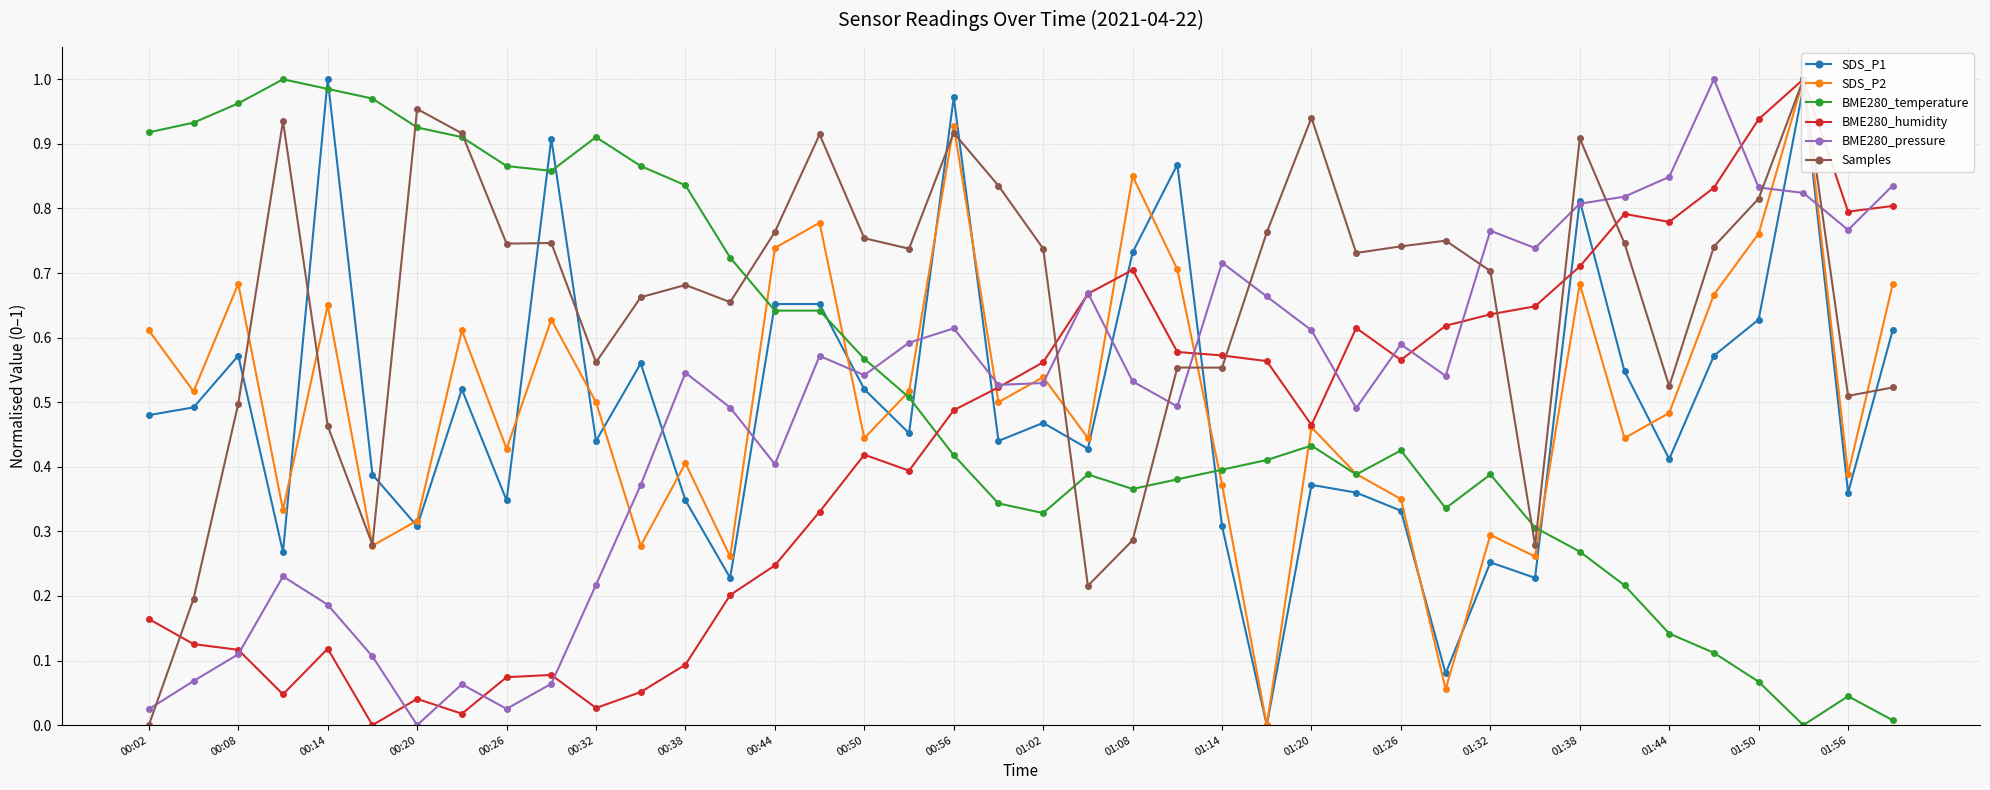

At which label does SDS_P2 reach its peak?

37